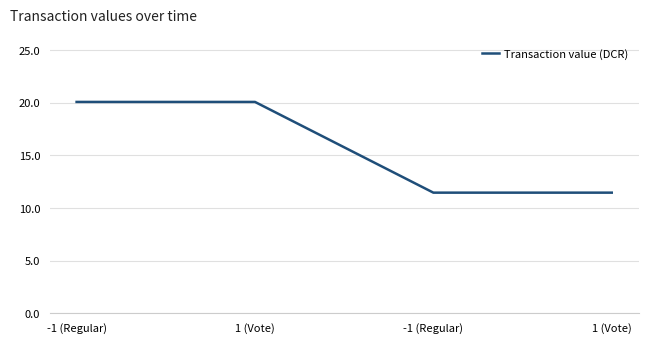

What is the change in value from -1 (Regular) to -1 (Regular)?

-8.6